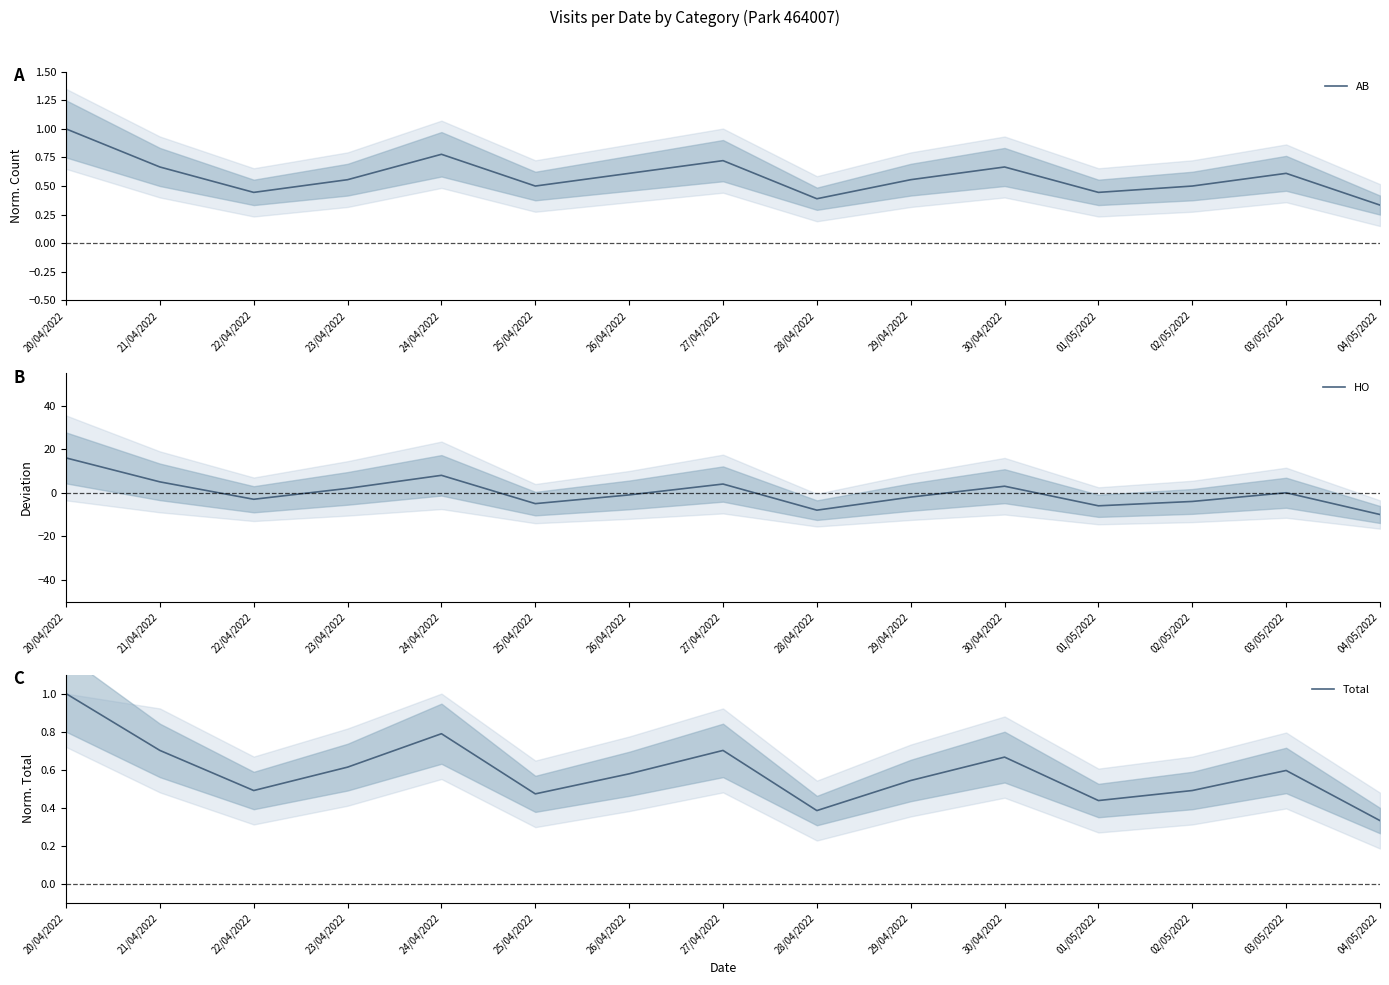

Does the chart display data point markers on the line(s)?

No